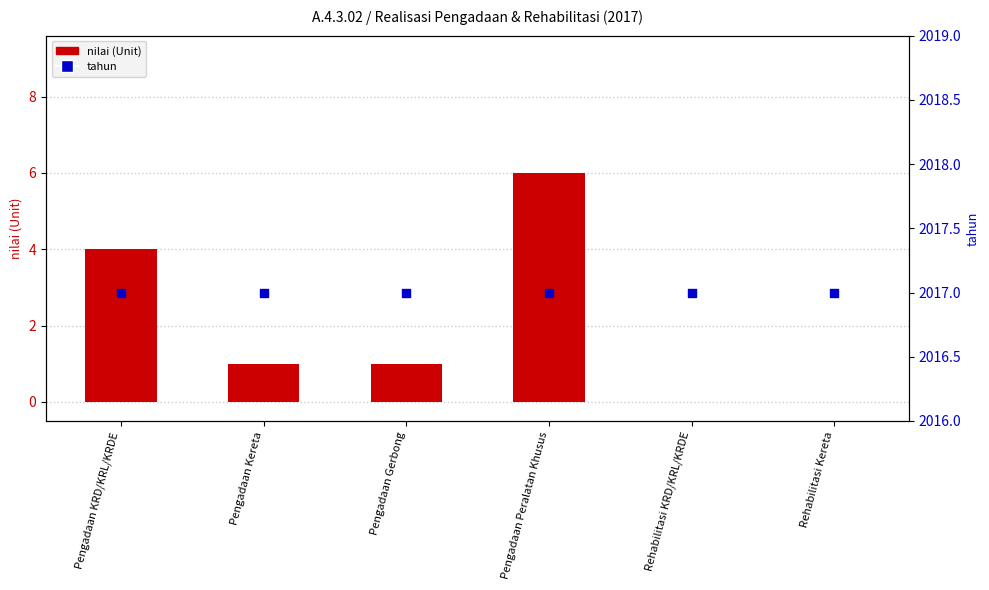

What are all the series names shown in the legend?

nilai (Unit), tahun